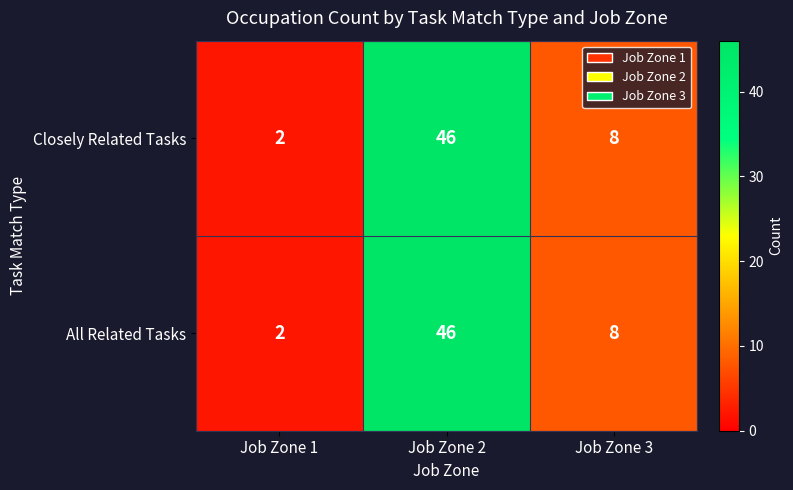

The All Related Tasks series shows 1 at Job Zone 1. True or false?

False